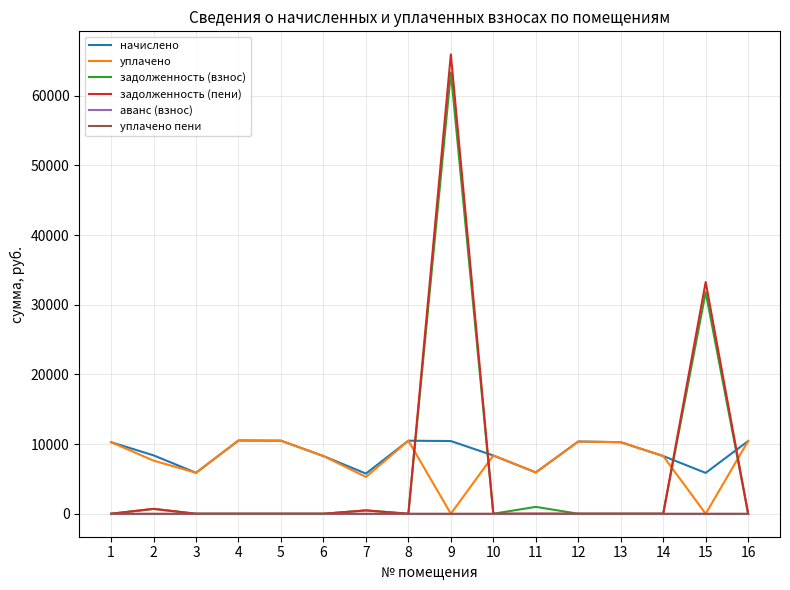

The value of задолженность (пени) at 8 is 0.0. True or false?

True